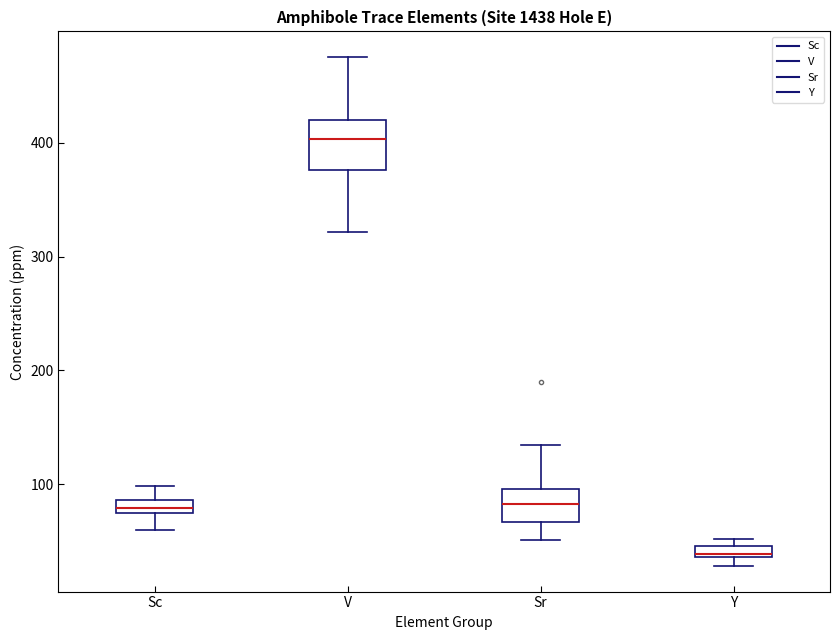

Where does the lower whisker of the box for V end on the y-axis? The values are not printed on the chart, so give them approximately, as read against the axis.

320